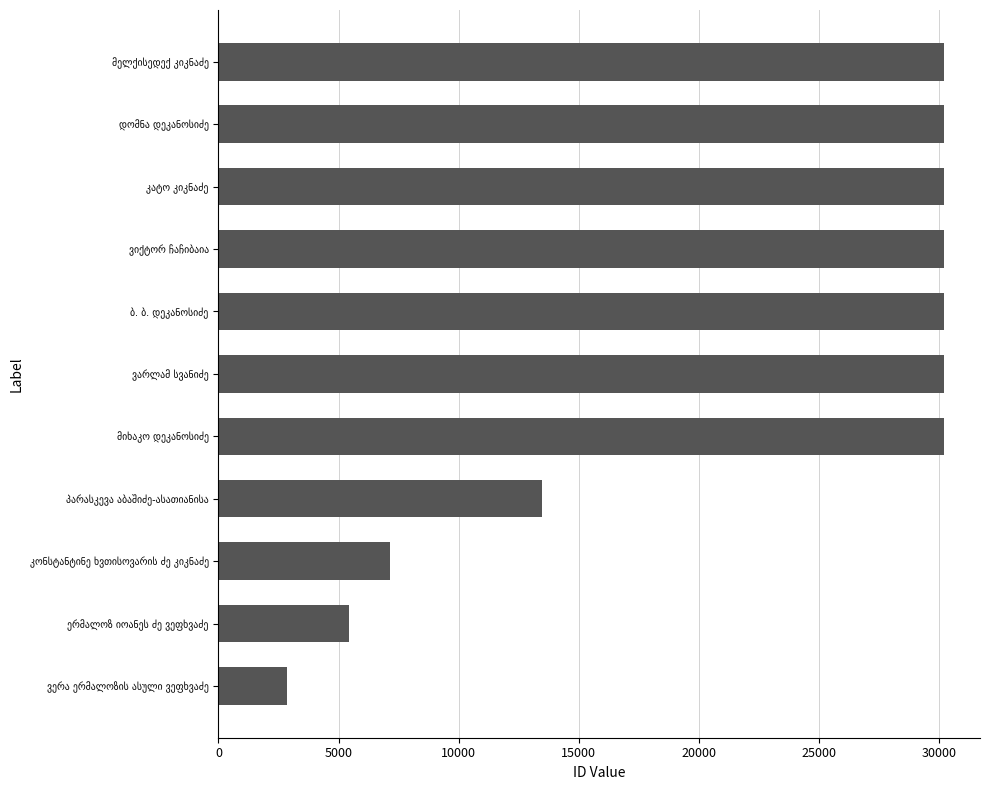

What is the difference between the maximum and minimum values?

27326